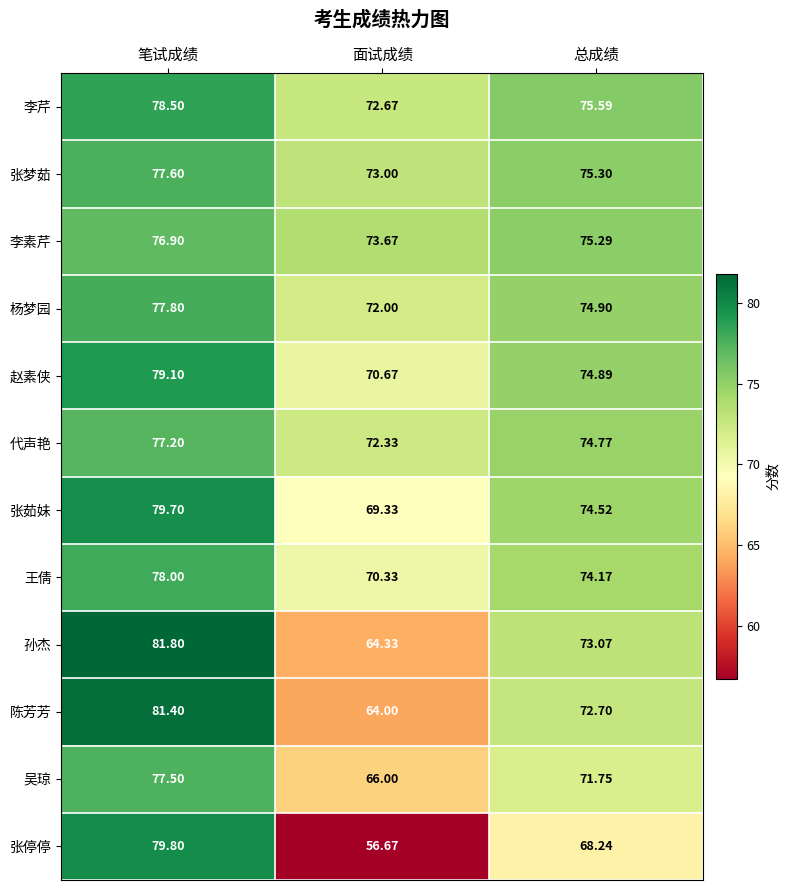

At how many categories does at least one series exceed 81?

1